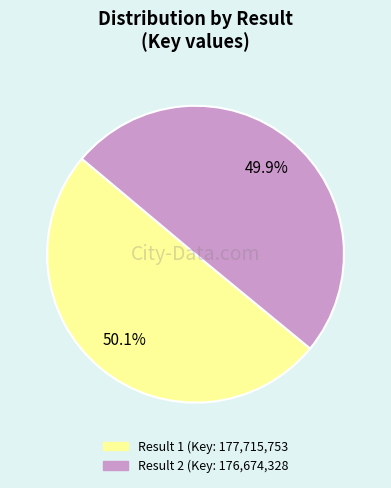

How many segments does this pie chart have?

2